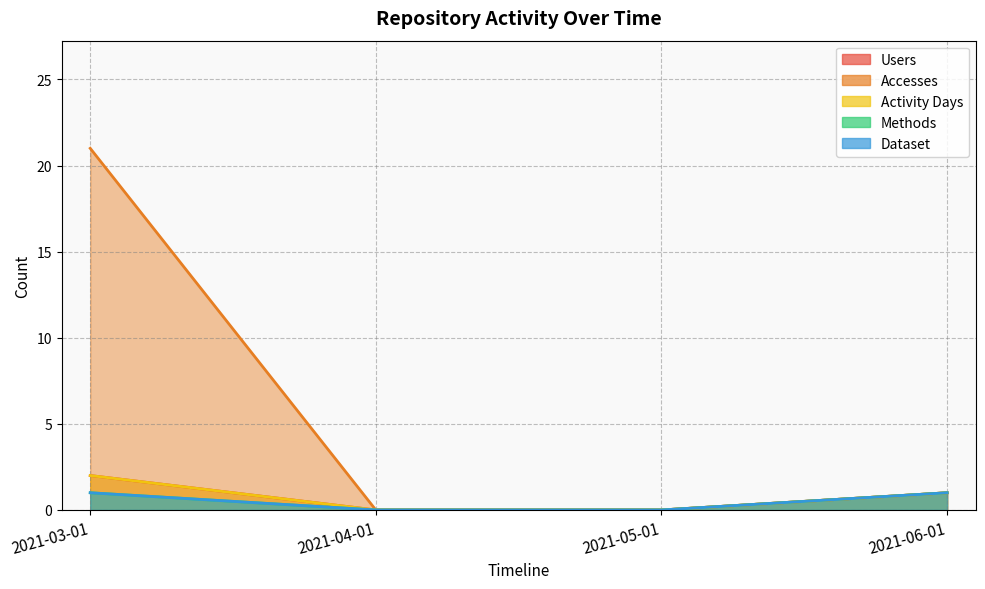

True or false: Users has a value of 0 at 2021-04-01.

True